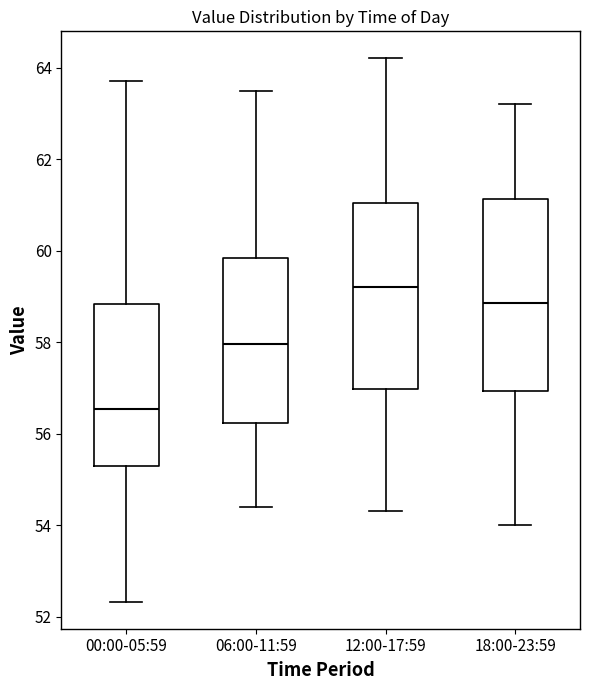

Reading left to right, transcribe this box plot: for each box, give where its median line is, the range the box spans, and where its two whiskers end, as read against the y-axis. The values are not printed on the chart, so give them approximately, as read against the axis.

00:00-05:59: median 56.6, box 55.2 to 58.8, whiskers 52.4 to 63.8
06:00-11:59: median 58.0, box 56.2 to 59.8, whiskers 54.4 to 63.6
12:00-17:59: median 59.2, box 57.0 to 61.0, whiskers 54.4 to 64.2
18:00-23:59: median 58.8, box 57.0 to 61.2, whiskers 54.0 to 63.2